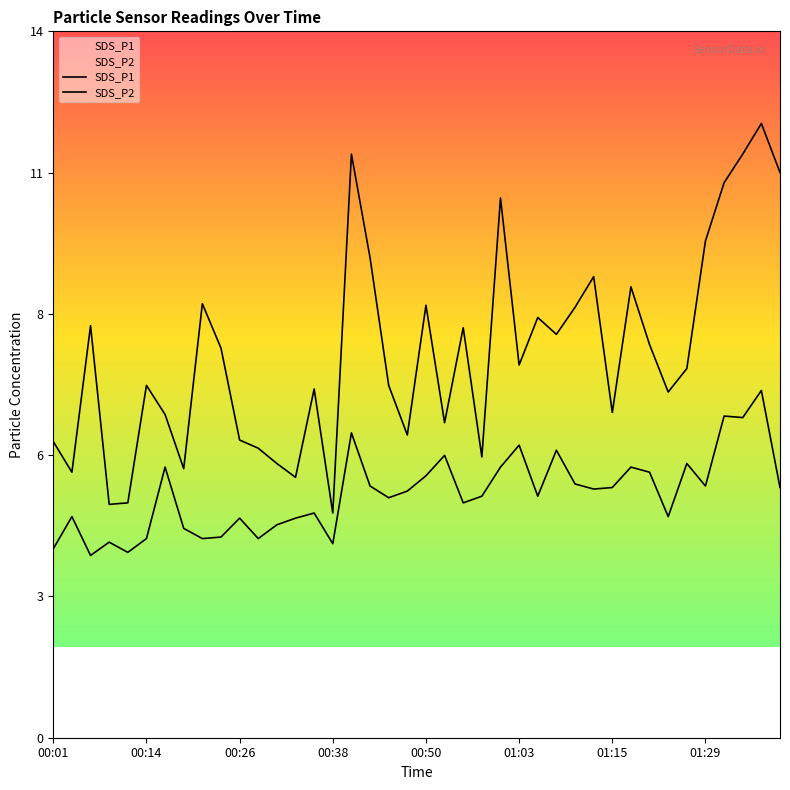

Which series has the widest spread of values?

SDS_P1